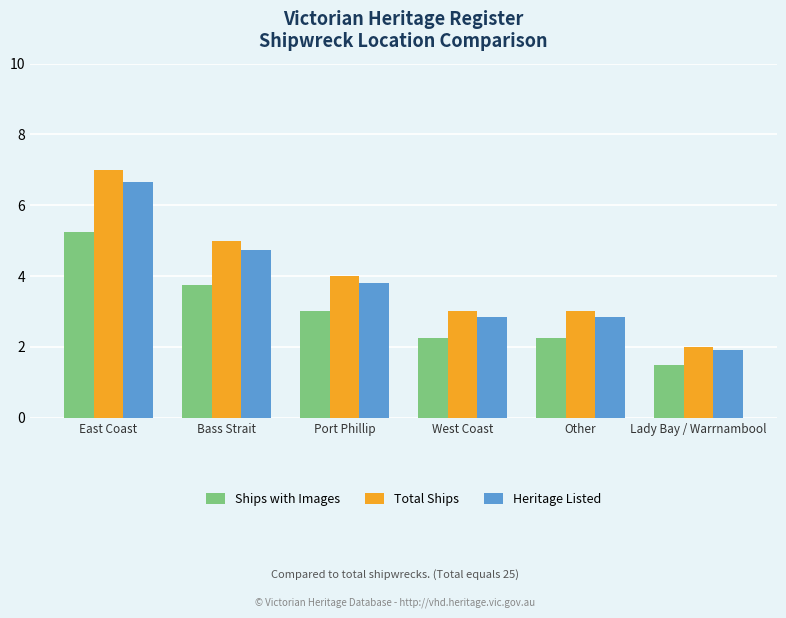

Is the value of Ships with Images at East Coast greater than the value of Total Ships at Bass Strait?

Yes